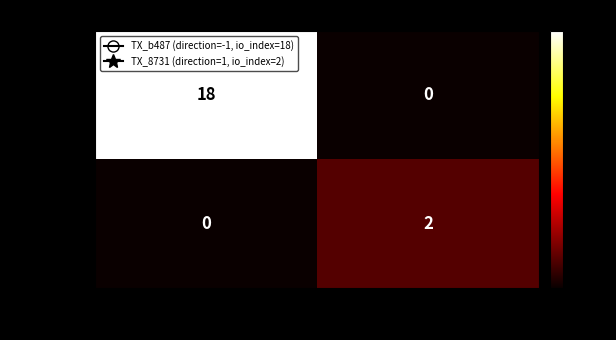

At -1, list the series in order from smallest to largest.

TX_8731…, TX_b487…